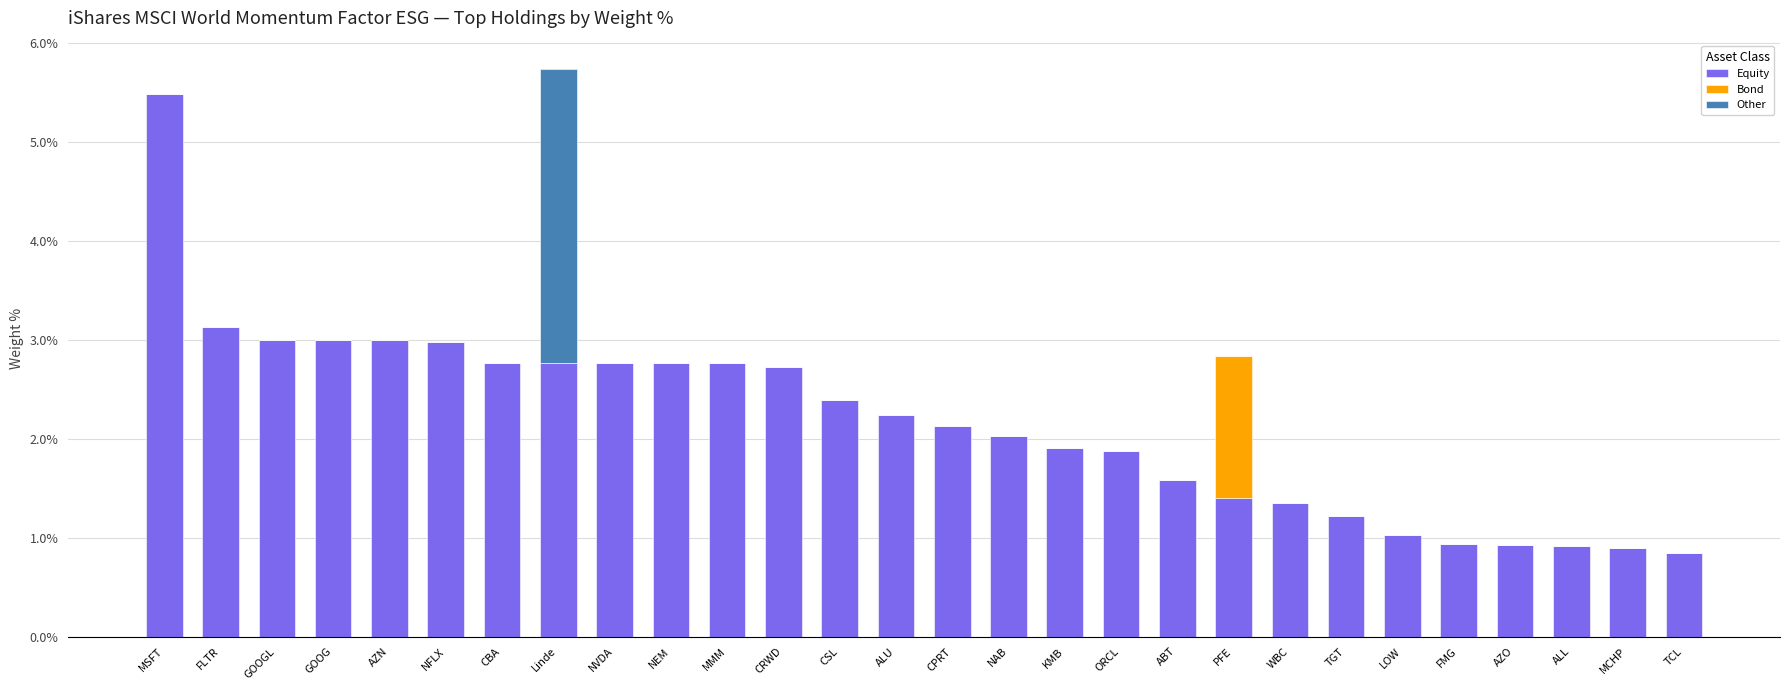

At which category is the sum across all series the highest?

Linde